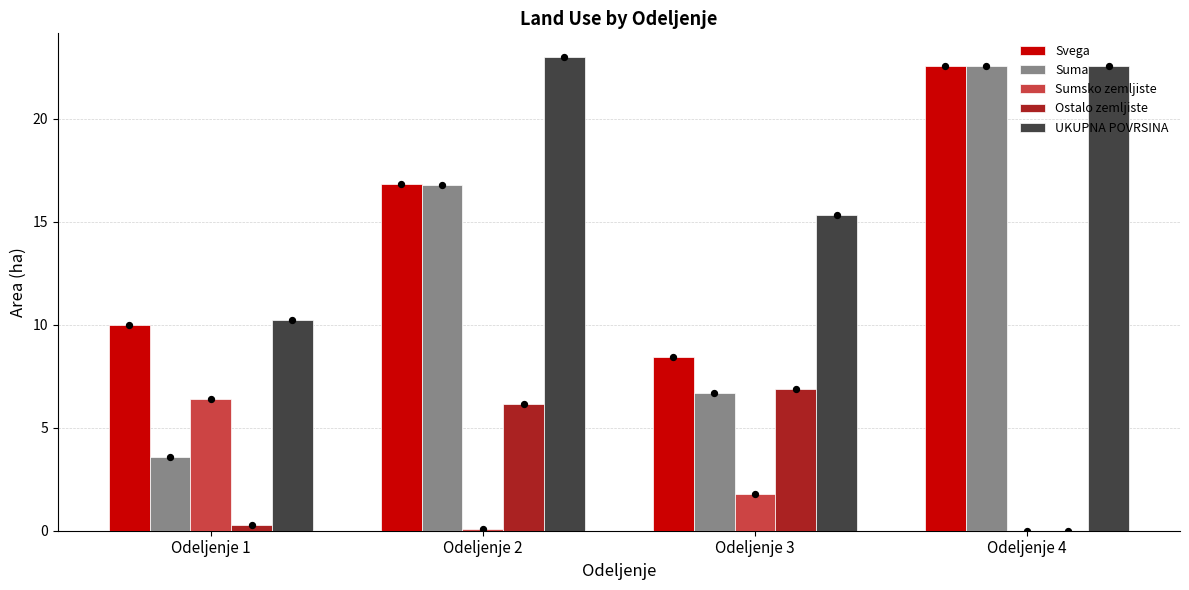

At which category is the sum across all series the highest?

Odeljenje 4